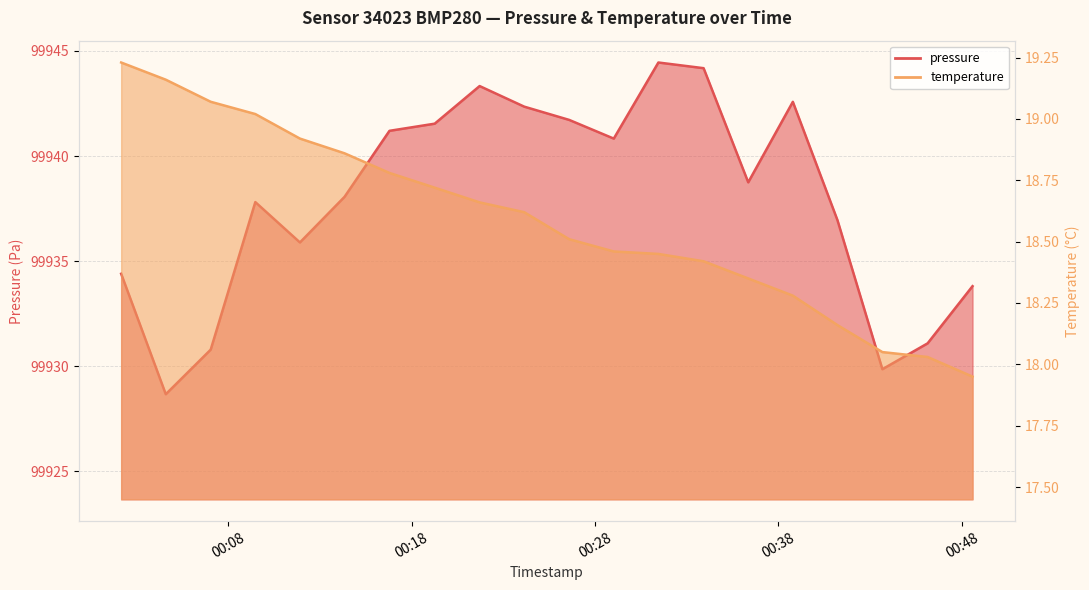

Which label corresponds to the largest value in the chart?

2023-07-20T00:31:27